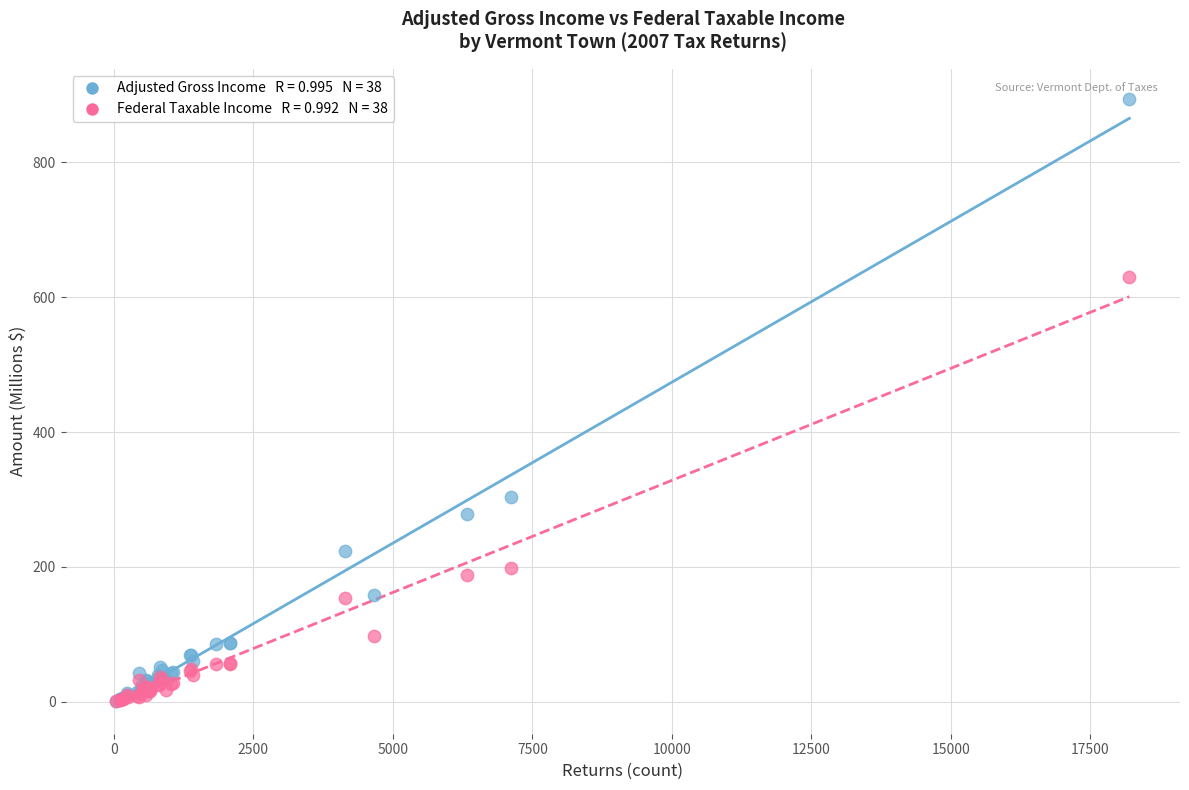

Across all series, what Y value is closest to 446?

303.7